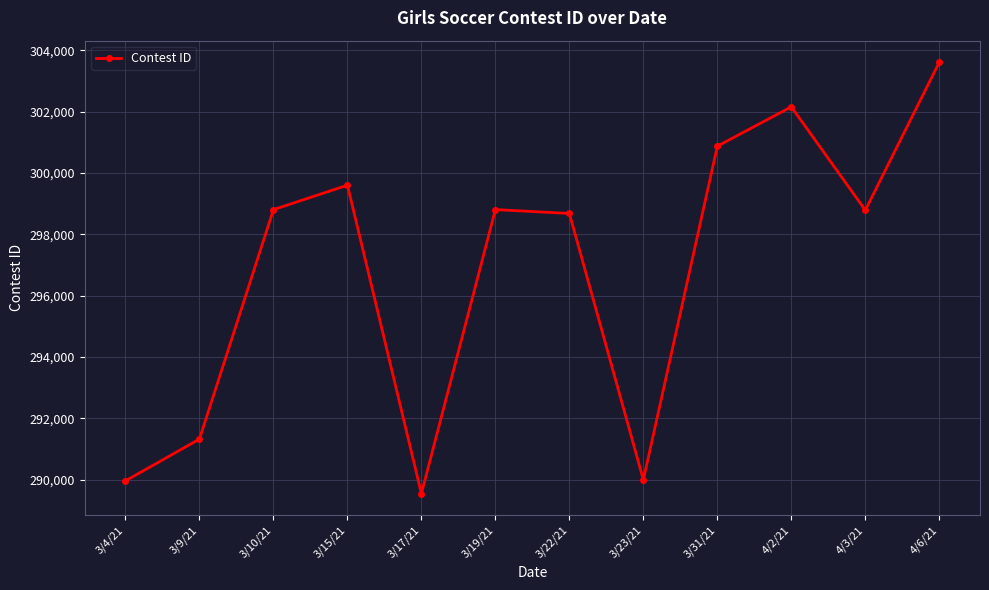

Which has a higher value, 3/10/21 or 3/9/21?

3/10/21